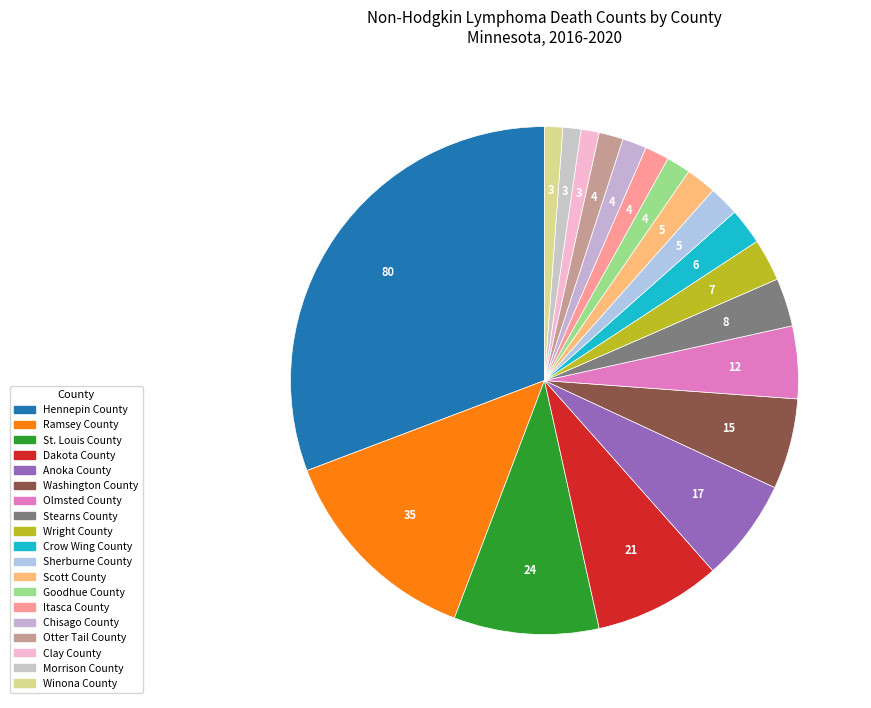

What is the total percentage of Ramsey County and Olmsted County?

18.1%